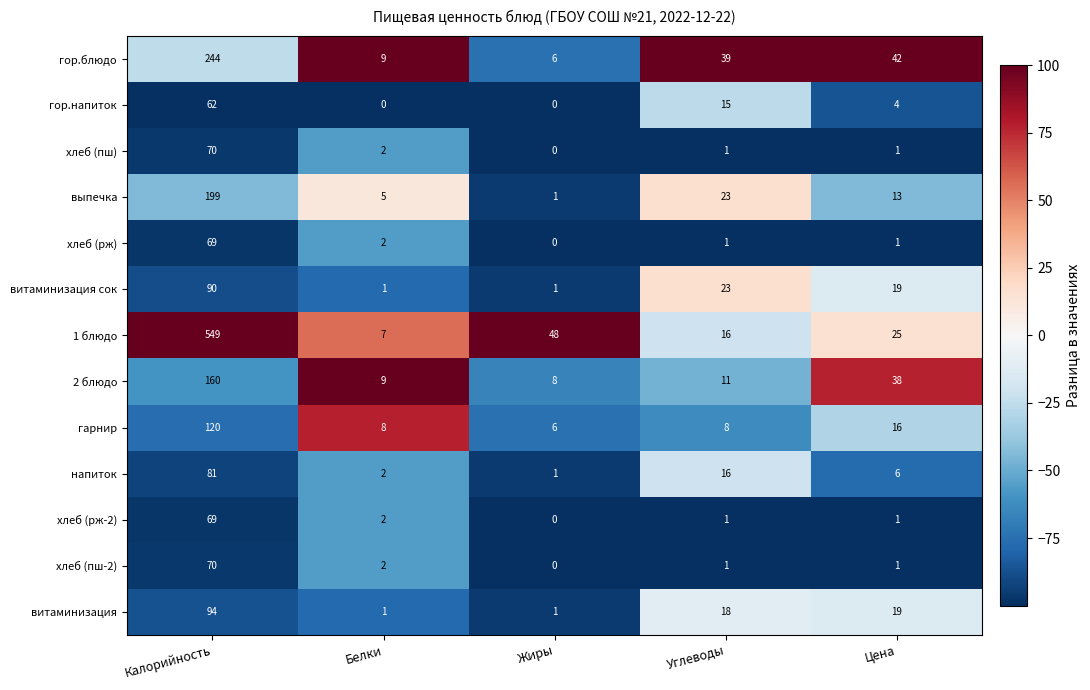

What is the spread (max minus min) of values at Белки?

9